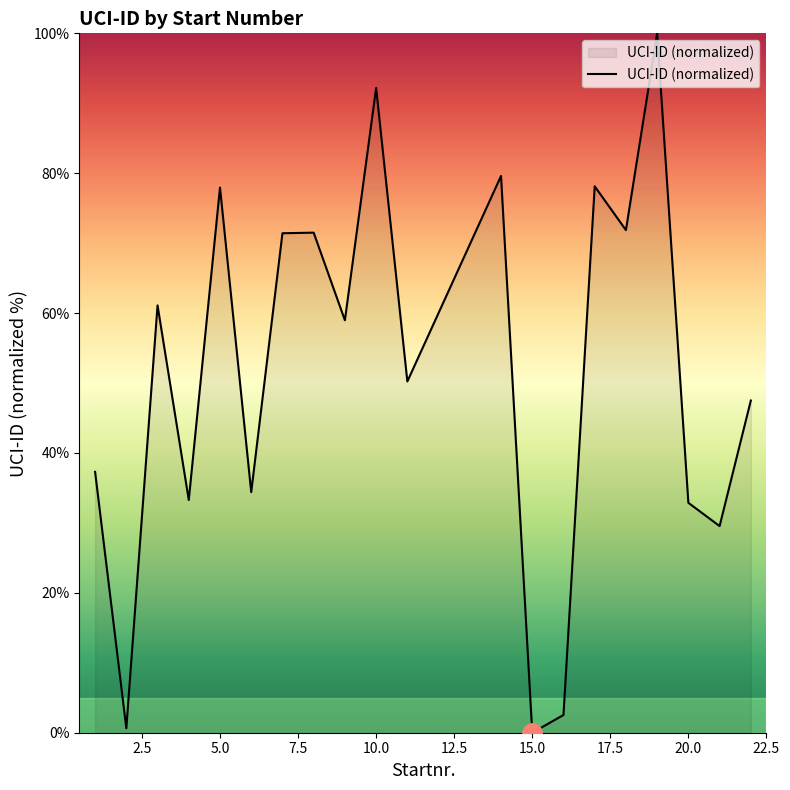

What is the difference between the maximum and minimum values?

100.0